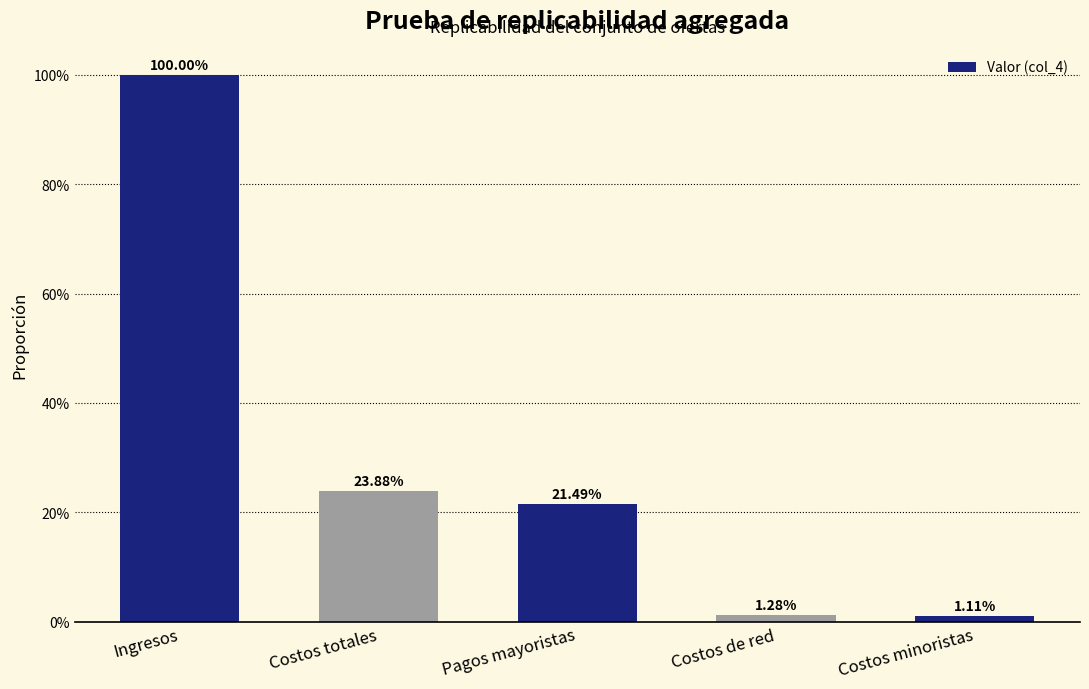

Are the bars horizontal?

No